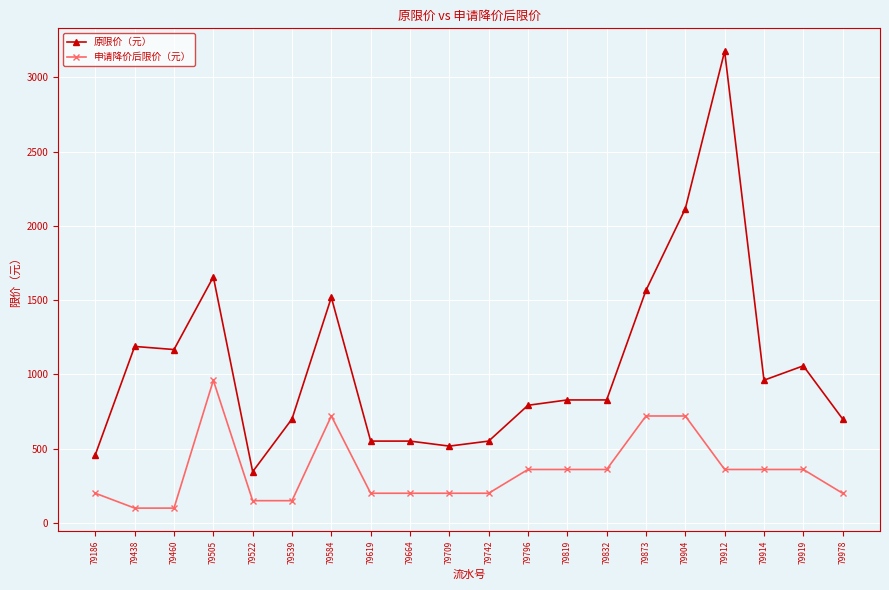

What is the total value across all series at 79505?

2616.0